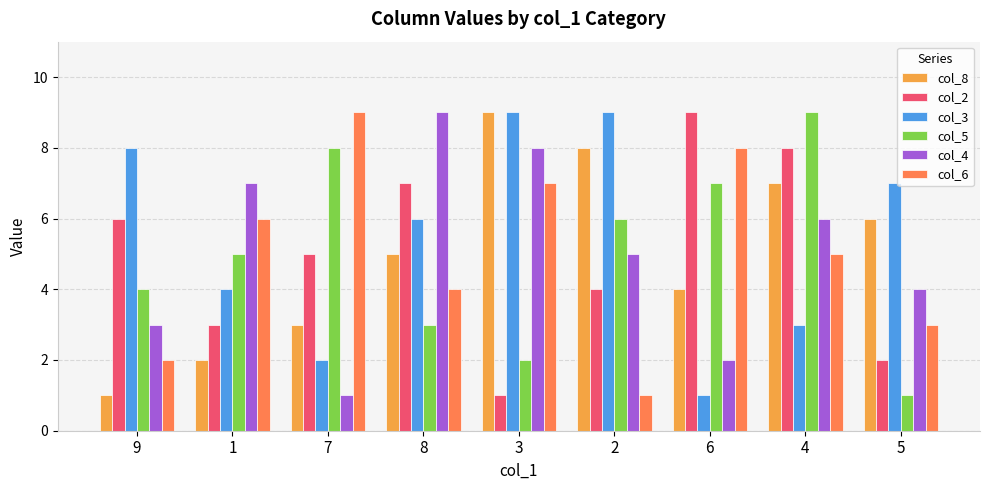

At 2, list the series in order from smallest to largest.

col_6, col_2, col_4, col_5, col_8, col_3